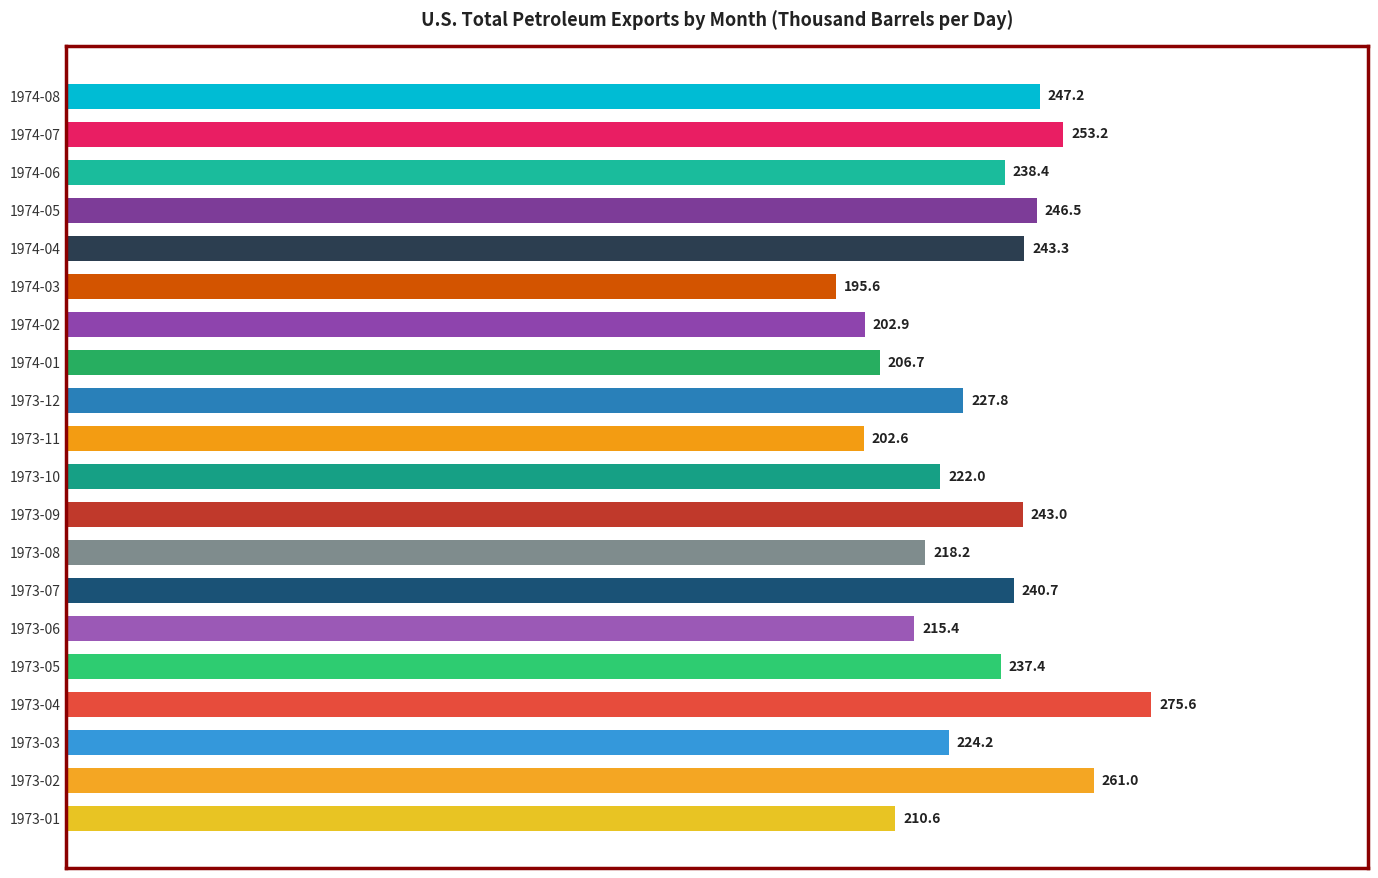

Where is the data nearest to the value 235?

1973-05